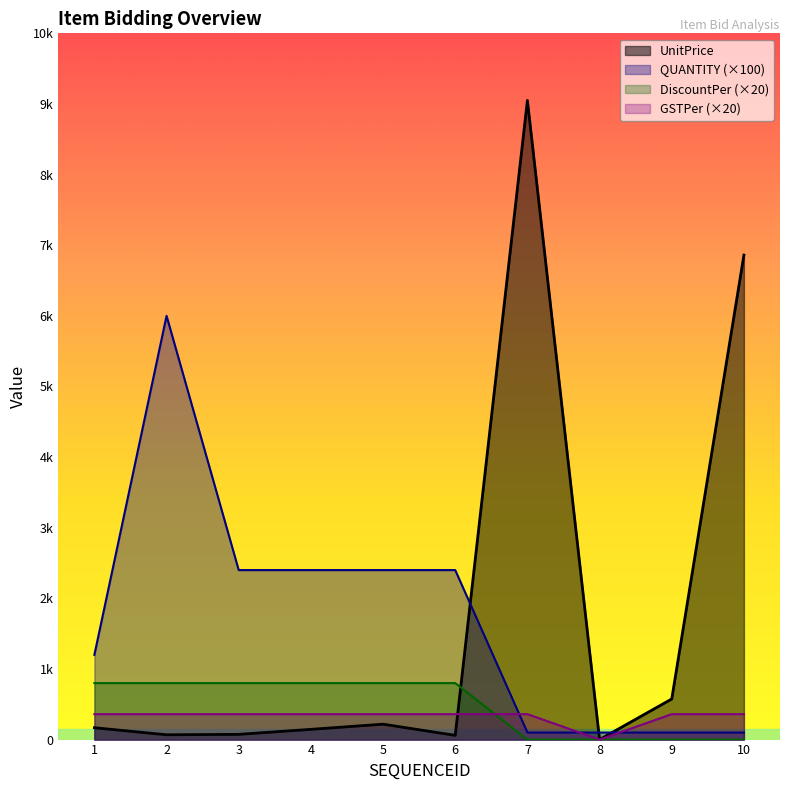

True or false: GSTPer and QUANTITY cross at least once.

True